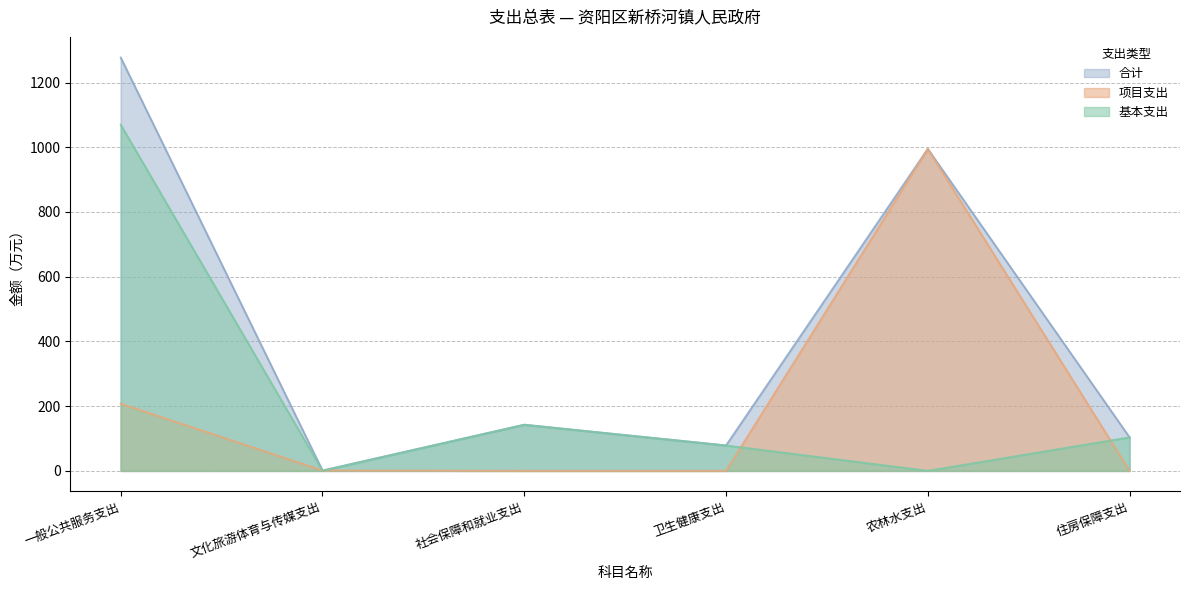

What is the label of the 2nd point from the left?

文化旅游体育与传媒支出